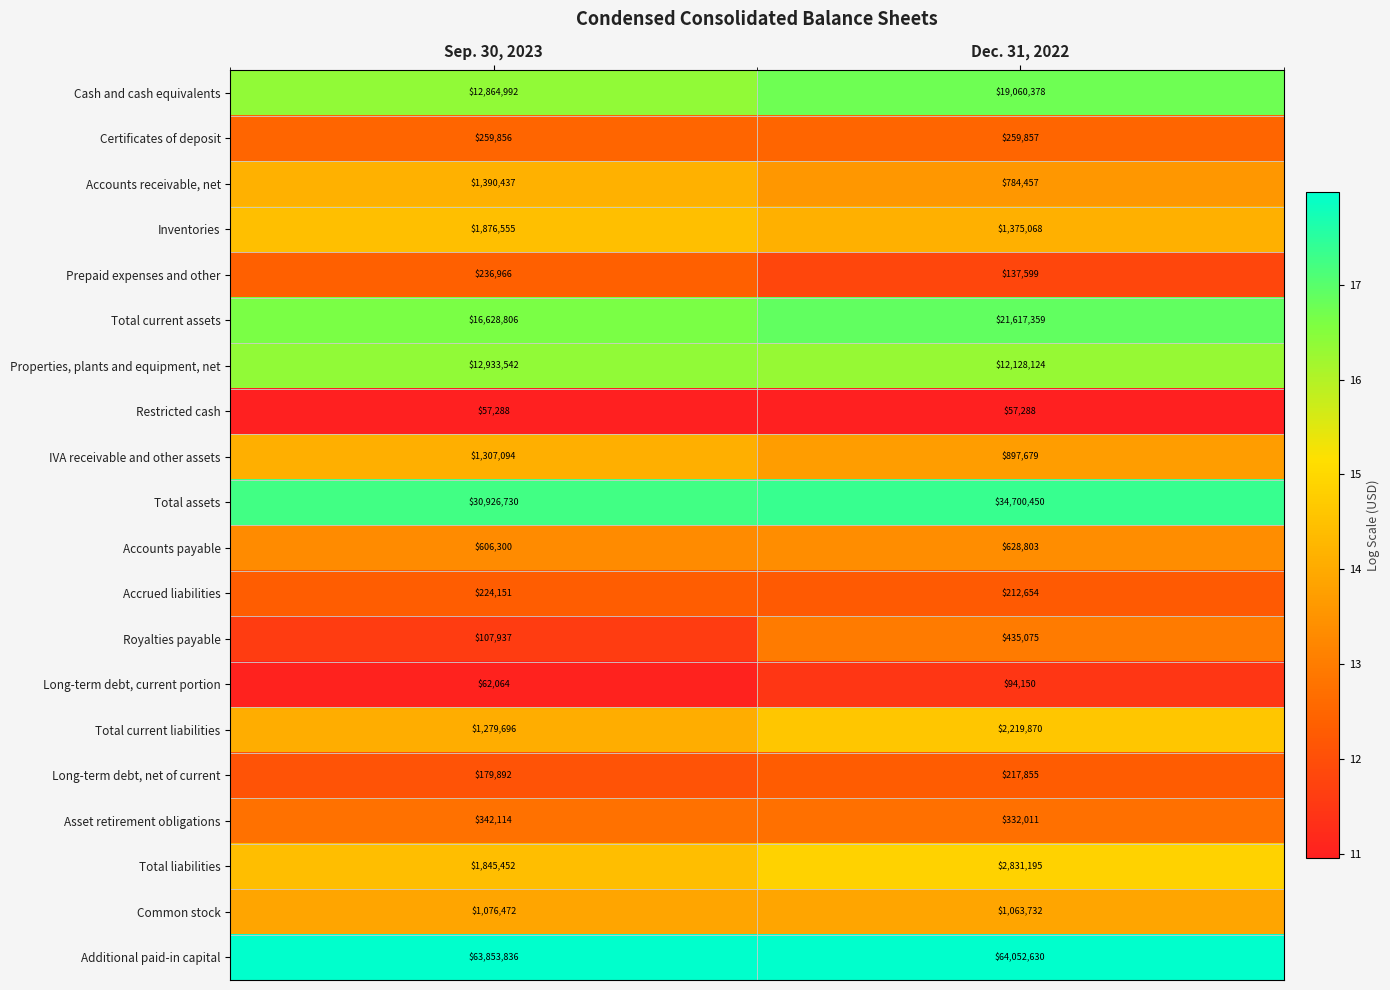

What is the difference between the Asset retirement obligations values at Dec. 31, 2022 and Sep. 30, 2023?

10103